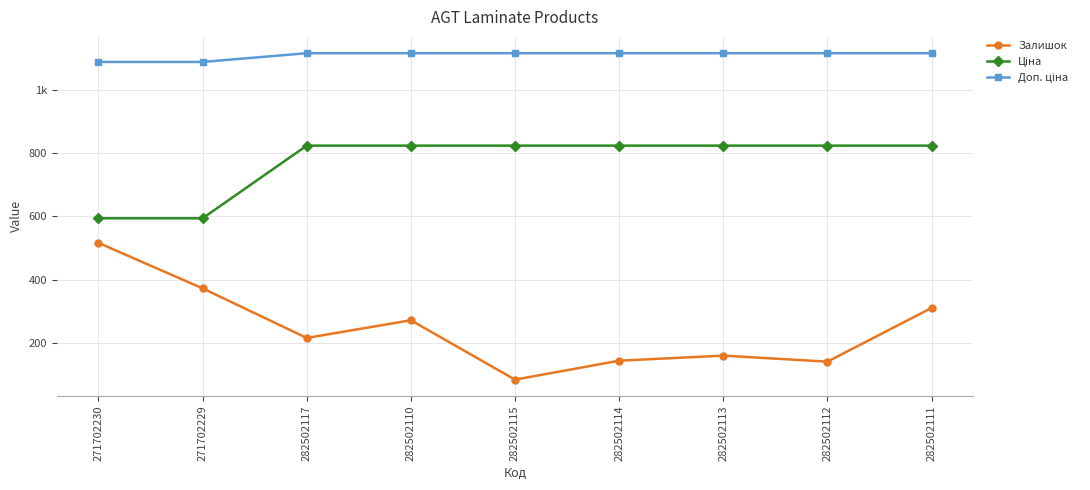

What is the difference between the highest and lowest values at 282502111?

806.5